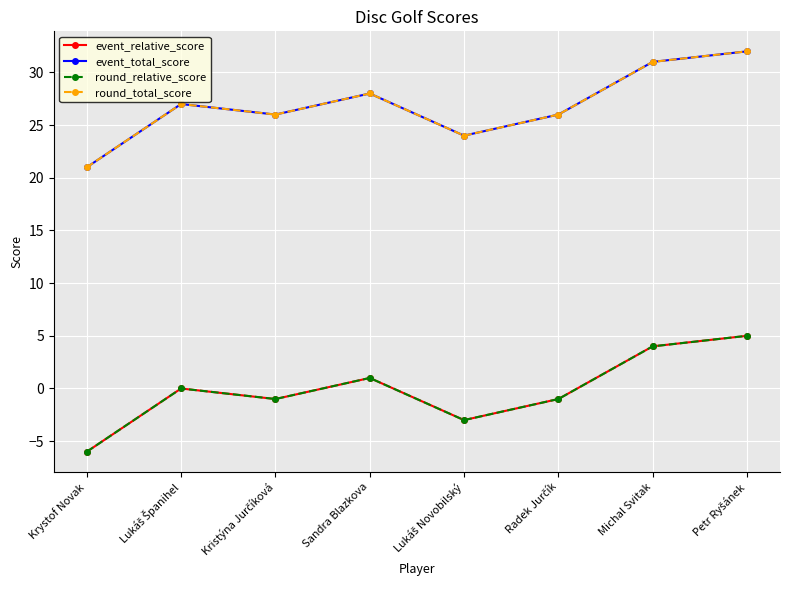

At which label does round_relative_score first exceed 0?

Sandra Blazkova